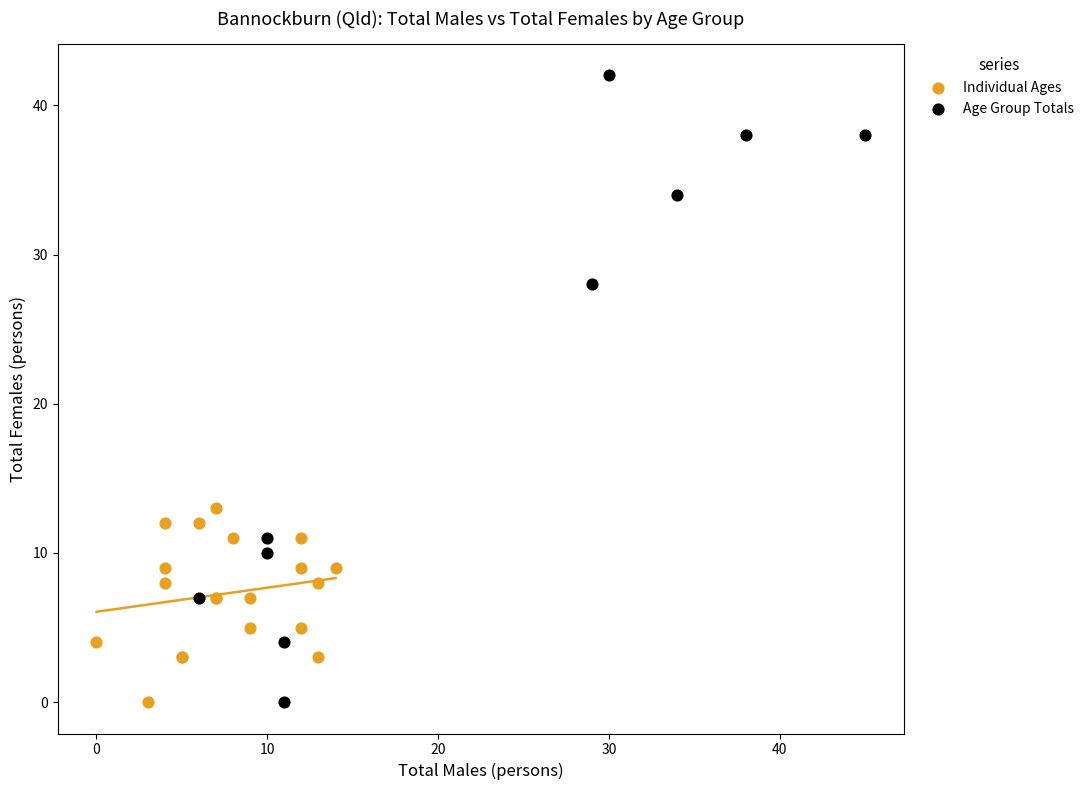

Which series has the largest Y range (max minus min)?

Age Group Totals